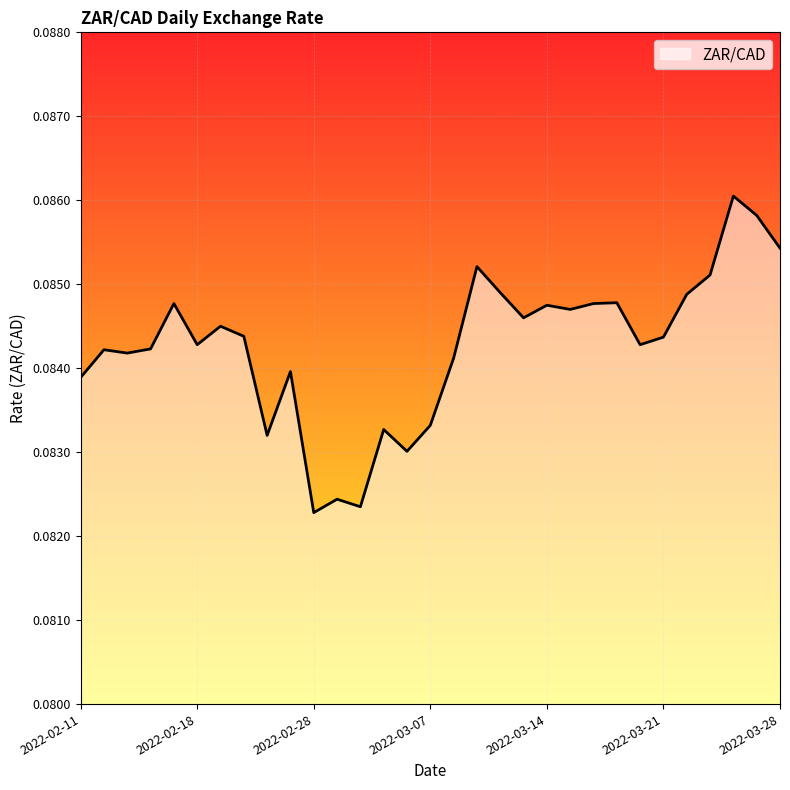

How many categories are shown in the chart?

31